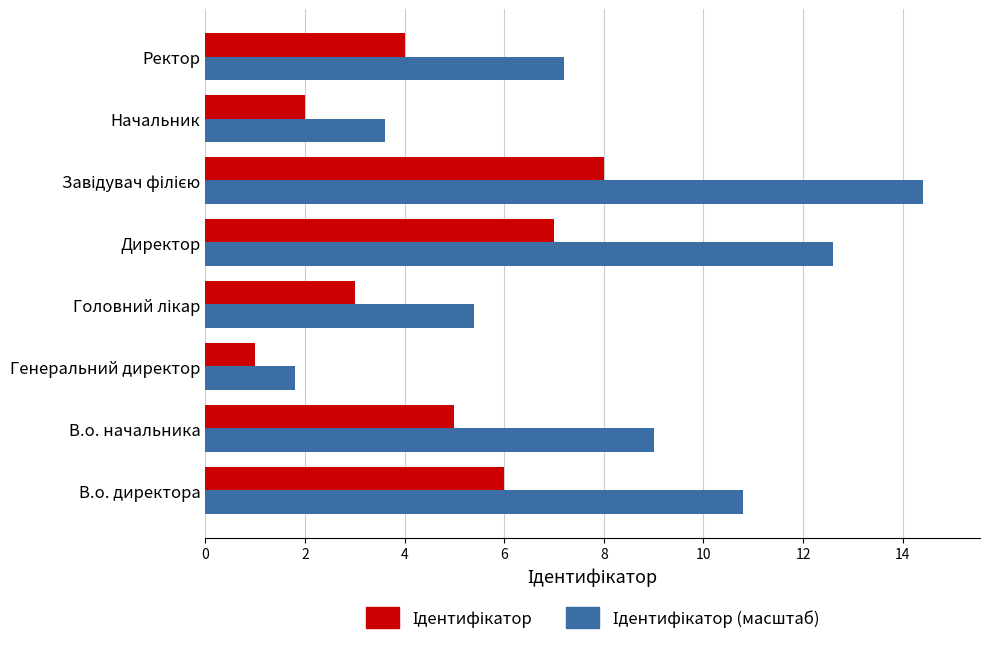

What is the minimum value shown in the chart?

1.0